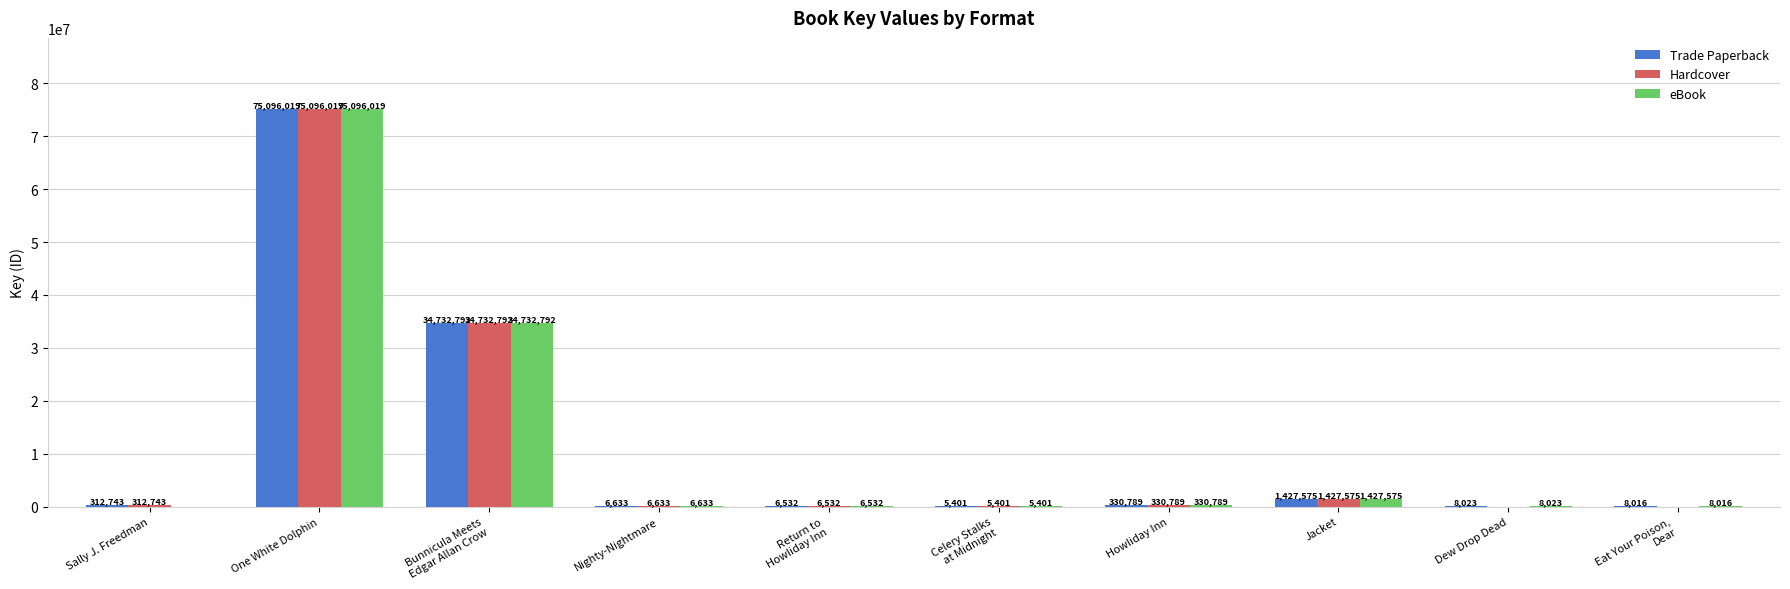

The value of Trade Paperback at Jacket is 1427575. True or false?

True